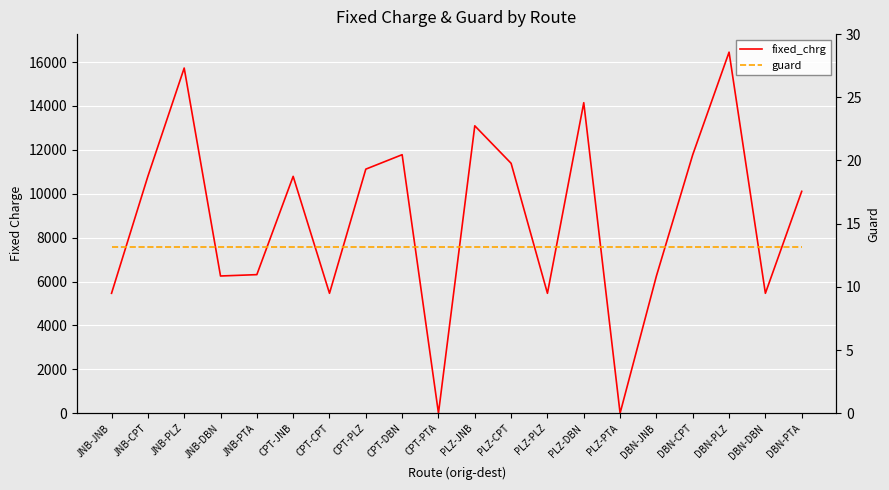

Where does the fixed_chrg series first go above 10791?

JNB-CPT